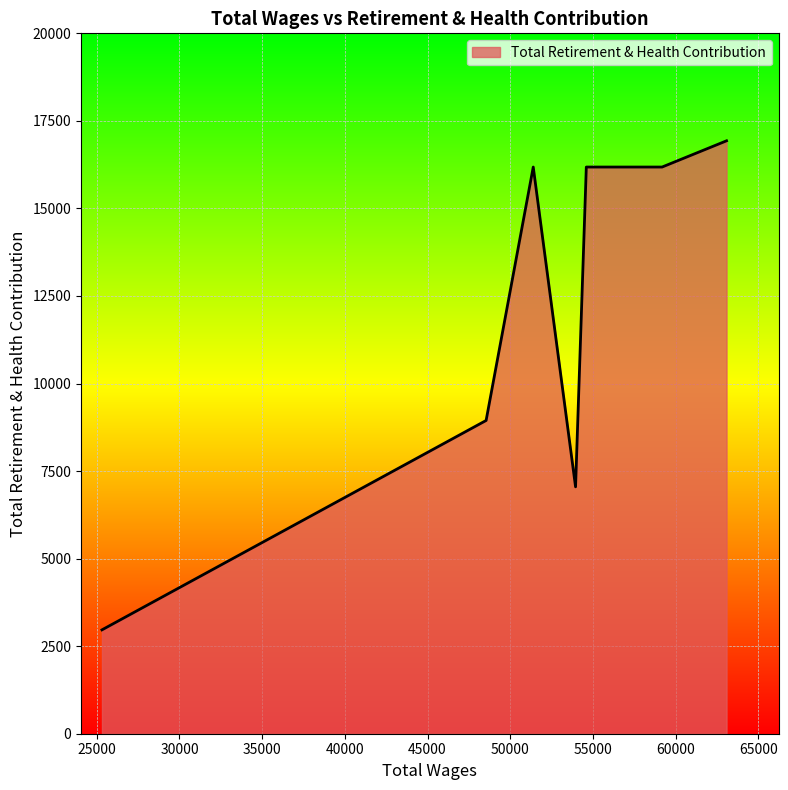

What is the smallest value displayed?

2966